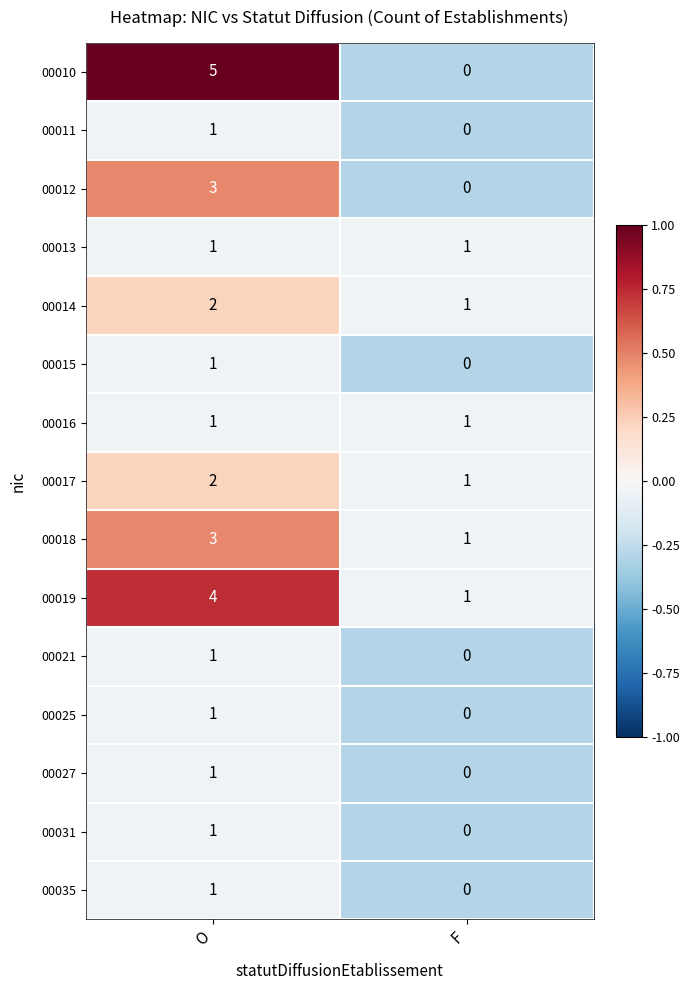

Reading right to left, list all the values displayed in this chart.

00010: F=0	O=5
00011: F=0	O=1
00012: F=0	O=3
00013: F=1	O=1
00014: F=1	O=2
00015: F=0	O=1
00016: F=1	O=1
00017: F=1	O=2
00018: F=1	O=3
00019: F=1	O=4
00021: F=0	O=1
00025: F=0	O=1
00027: F=0	O=1
00031: F=0	O=1
00035: F=0	O=1